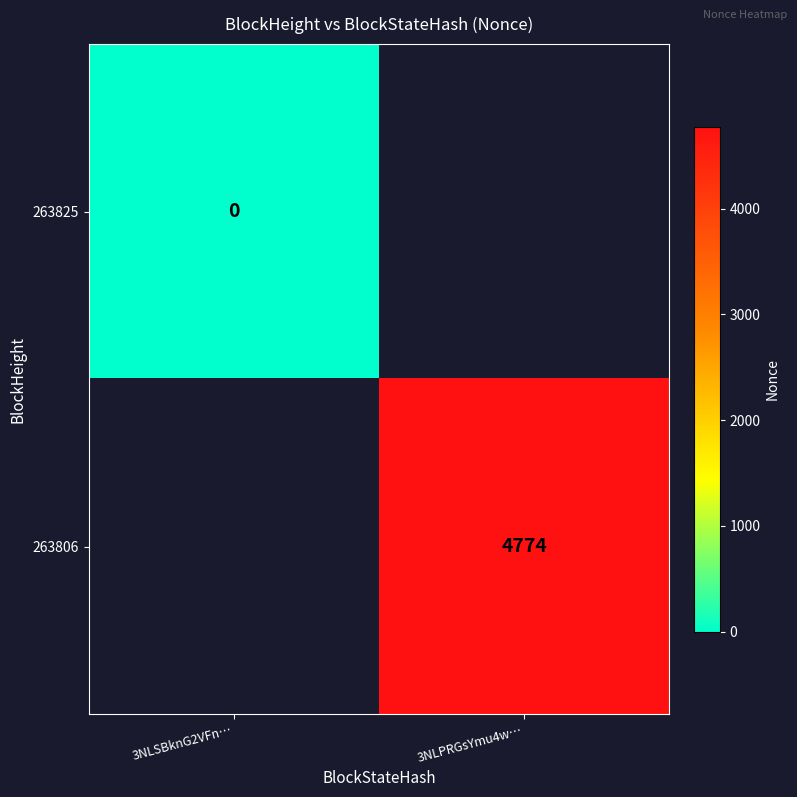

Is it true that 263806 equals 4774.0 at 3NLPRGsYmu4w…?

True